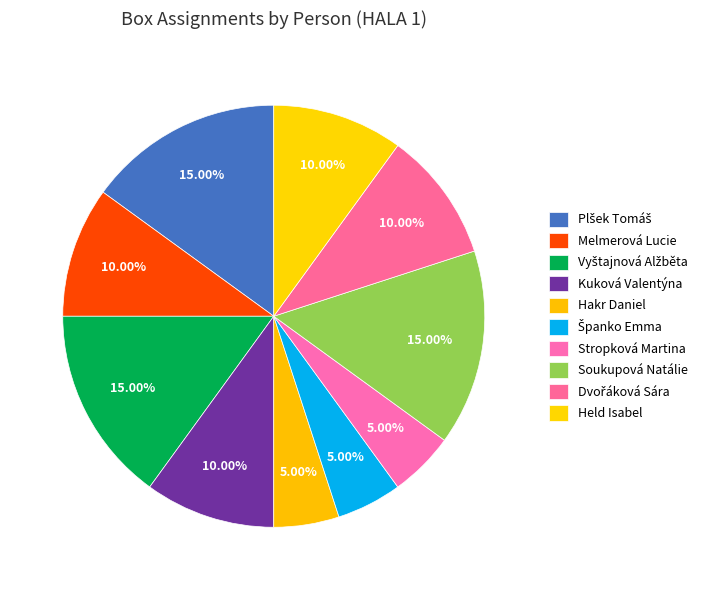

The Held Isabel slice represents 3% of the pie. True or false?

False